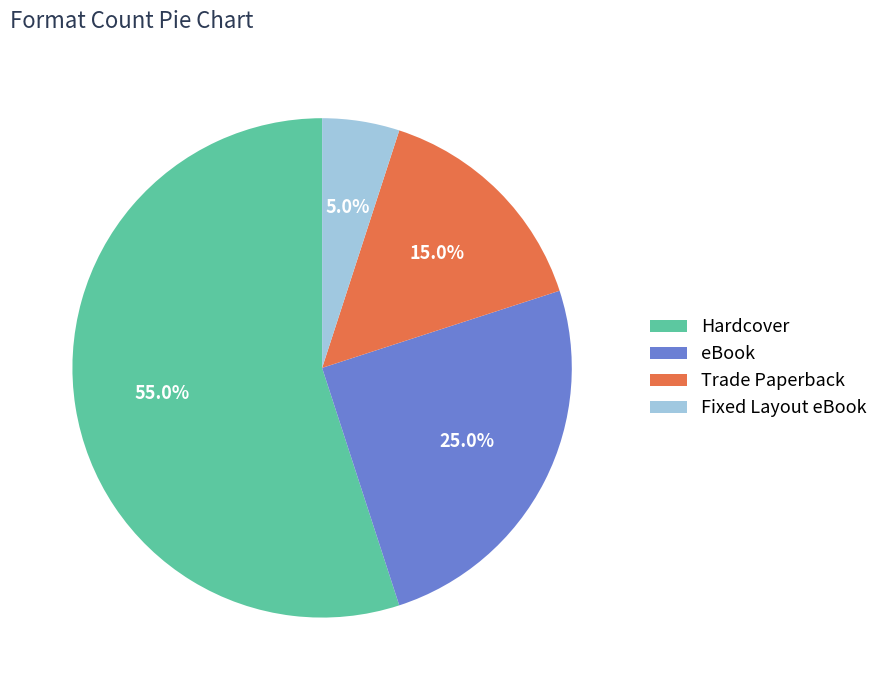

What is the ratio of the value at Fixed Layout eBook to the value at Hardcover?

0.1